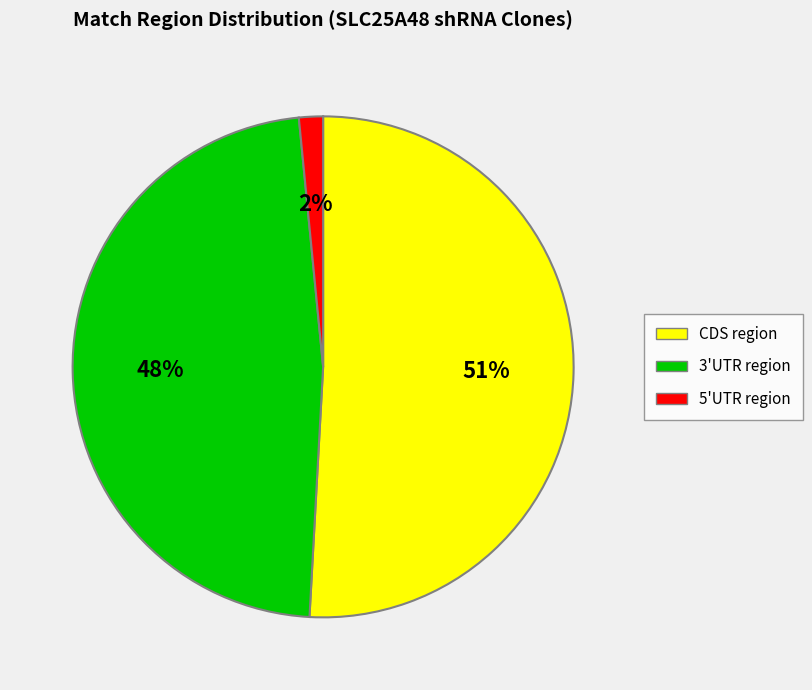

To the nearest percent, what is the average slice percentage?

33%